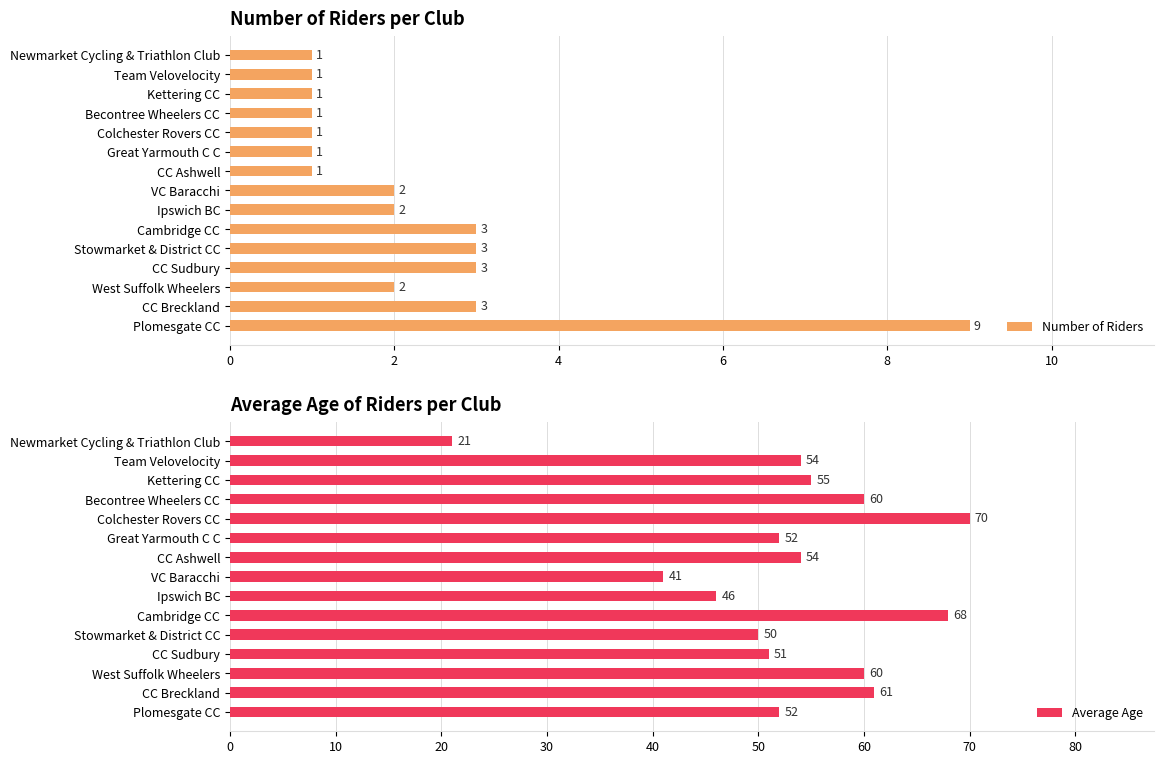

What is the sum of all Average Age values?

795